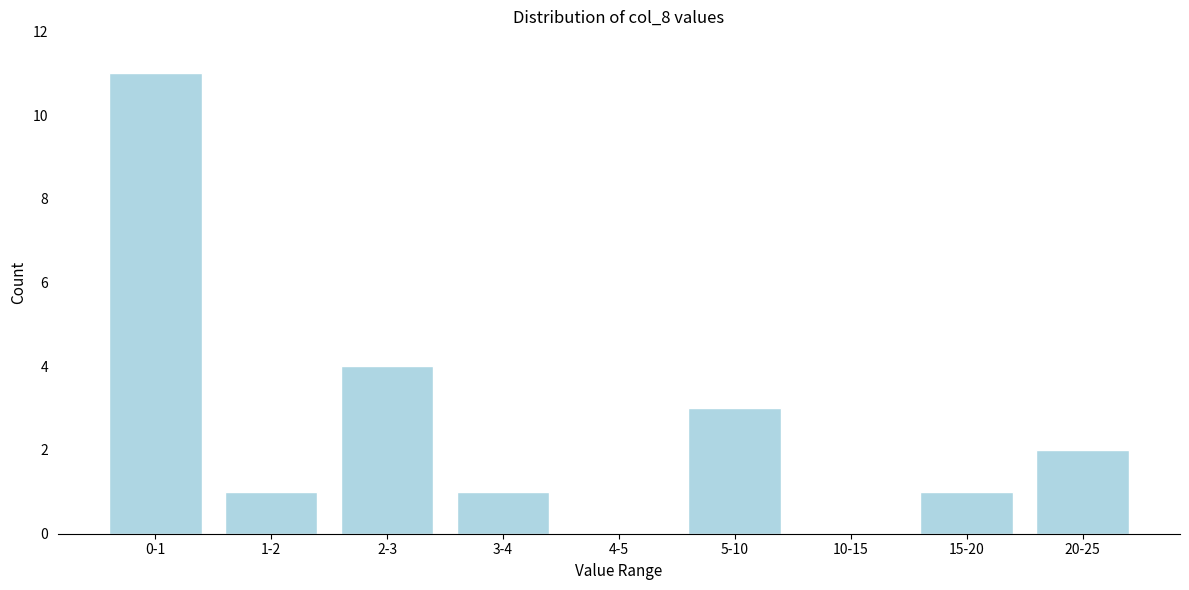

Reading right to left, transcribe all the data shown in this chart.

20-25=2	15-20=1	10-15=0	5-10=3	4-5=0	3-4=1	2-3=4	1-2=1	0-1=11